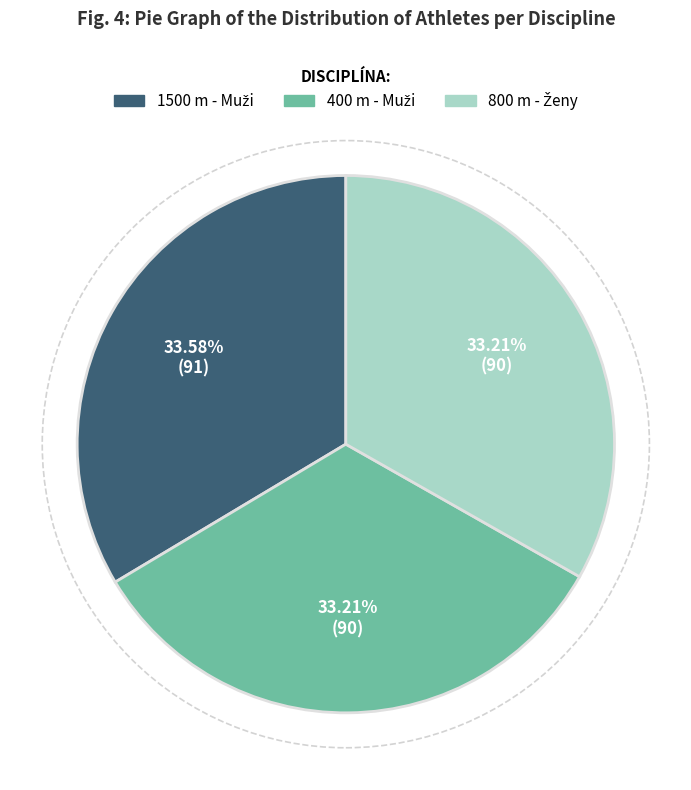

How many segments does this pie chart have?

3